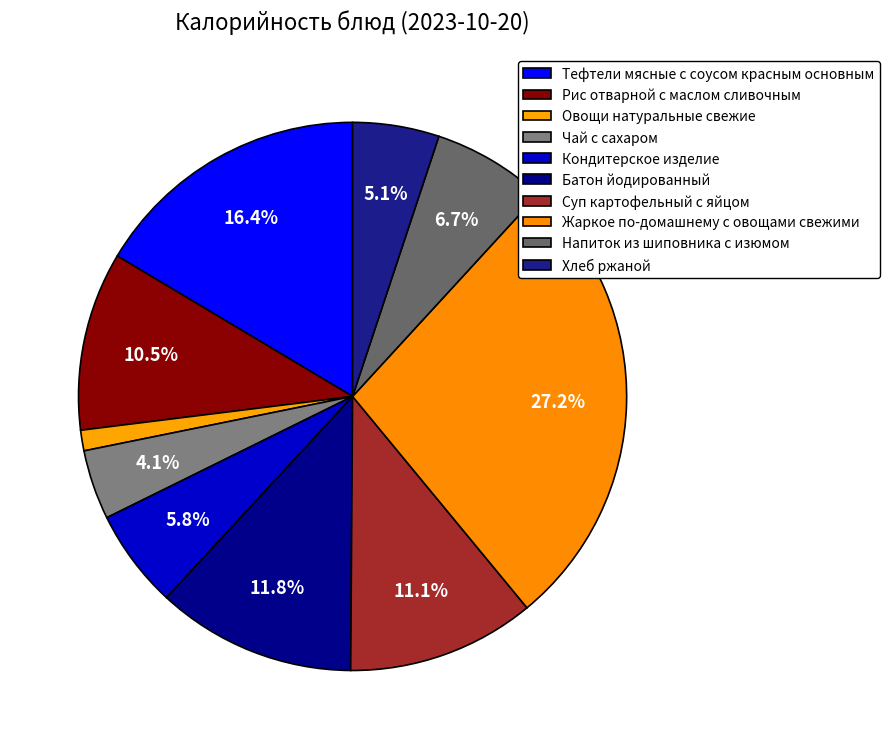

Does Суп картофельный с яйцом account for over 50% of the chart?

No